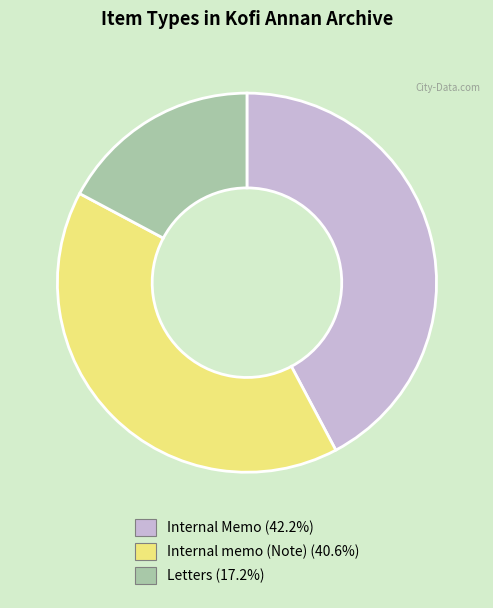

Combined, do Internal memo (Note) and Letters account for over 50%?

Yes